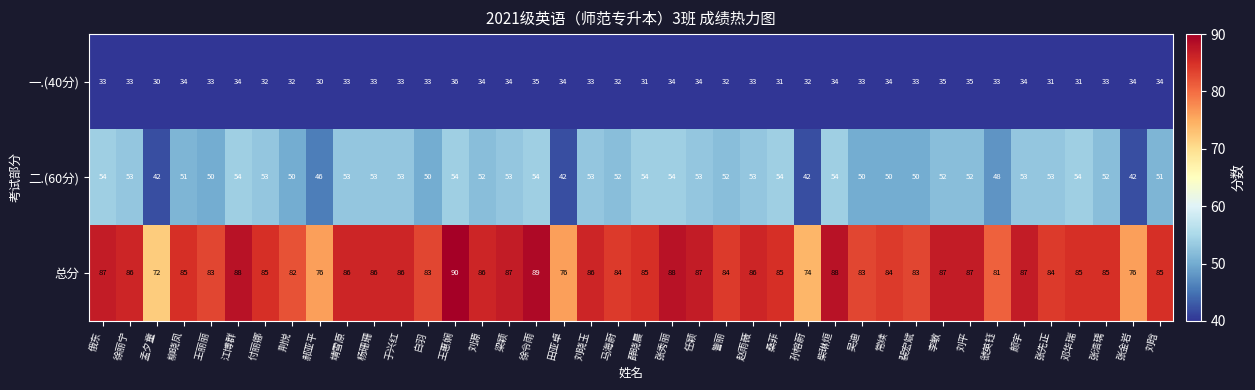

What is the minimum value for 总分?

72